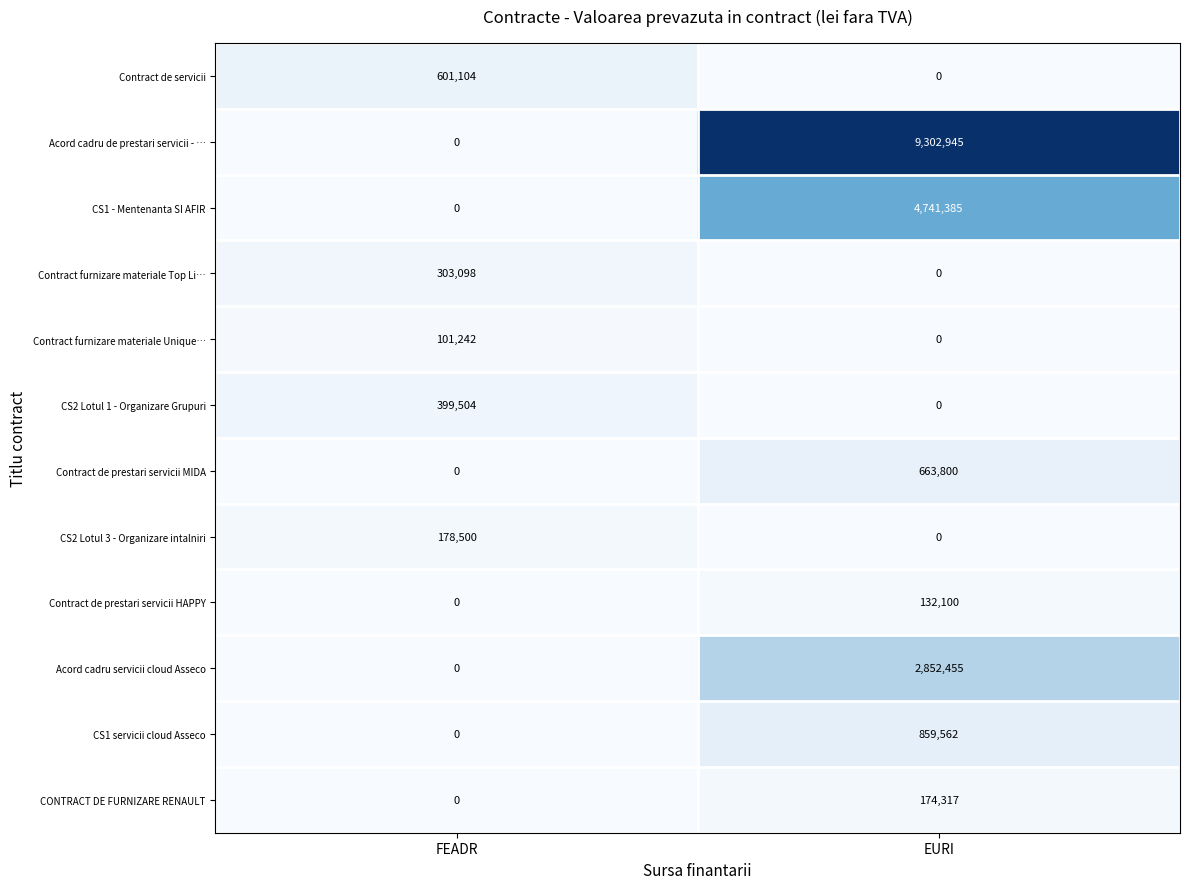

What is the difference between the Contract de prestari servicii MIDA values at FEADR and EURI?

663800